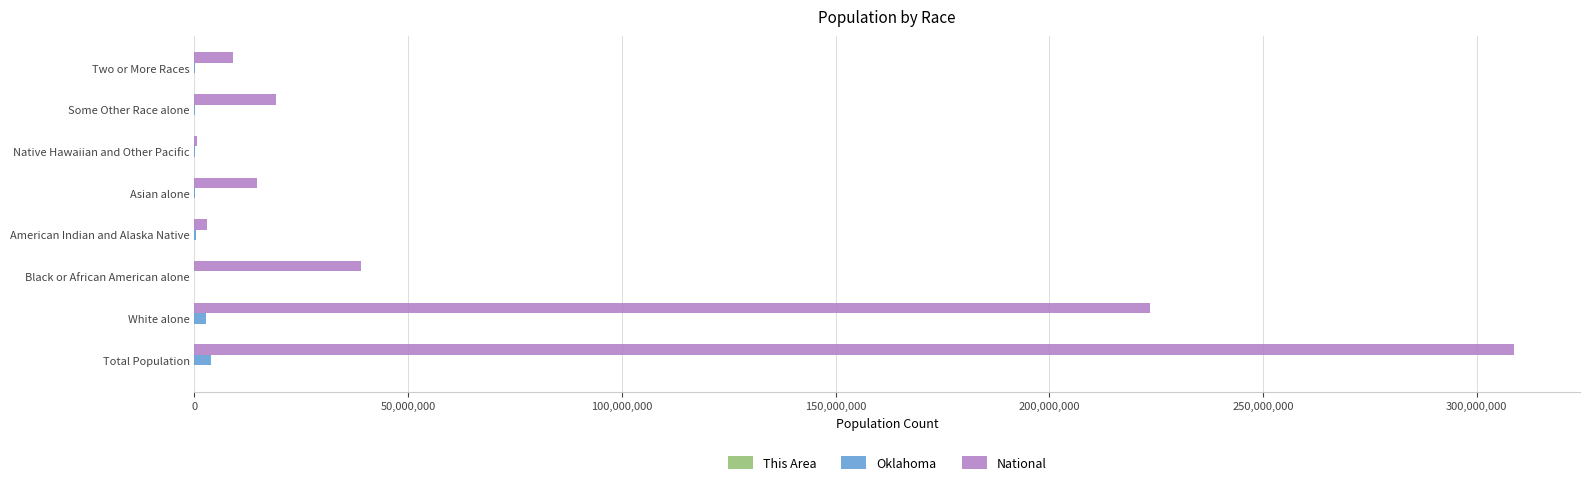

Between White alone and Some Other Race alone, which series saw the biggest shift?

National